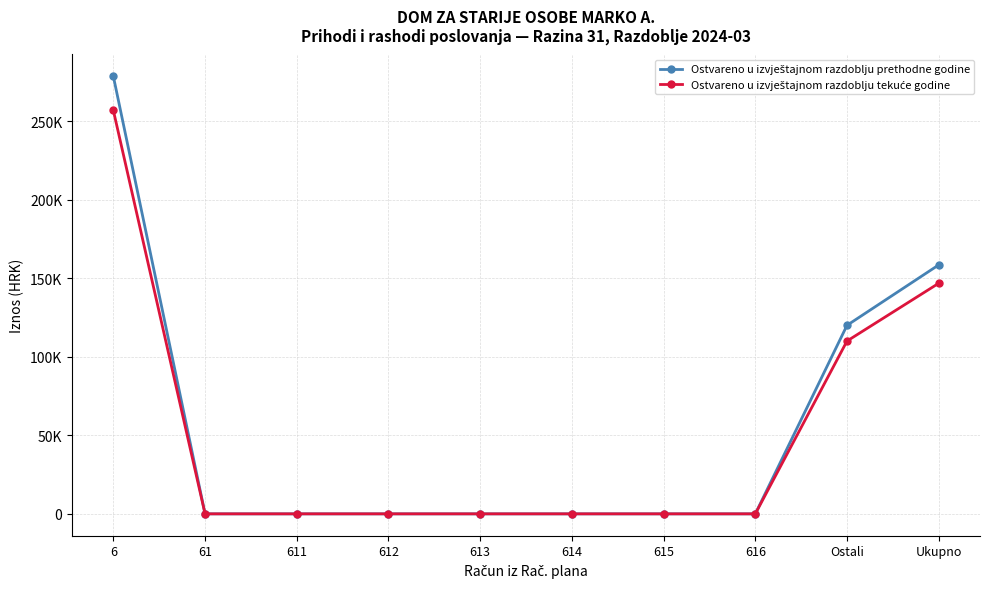

What is the label of the 8th point from the left?

616